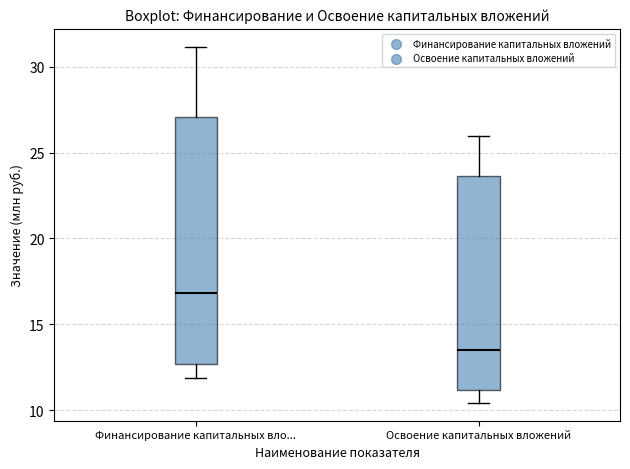

Which box is the tallest, from its lower edge to its upper edge?

Финансирование капитальных вло...